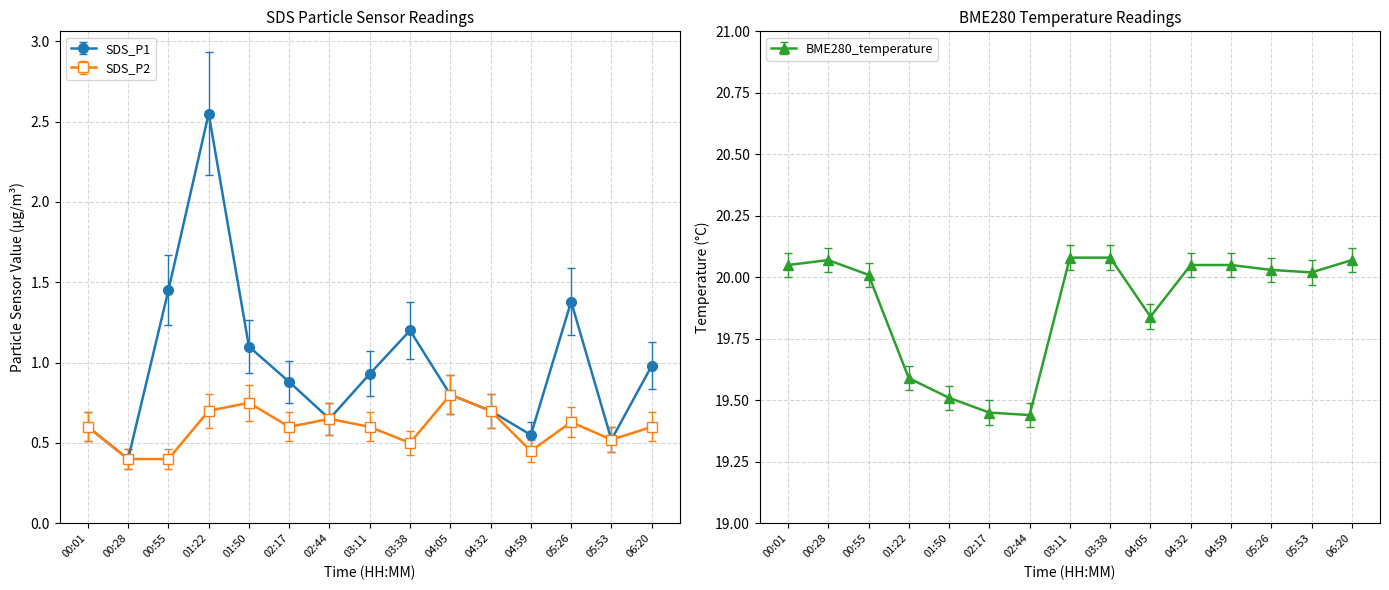

At which label is SDS_P2 closest to 0?

00:28